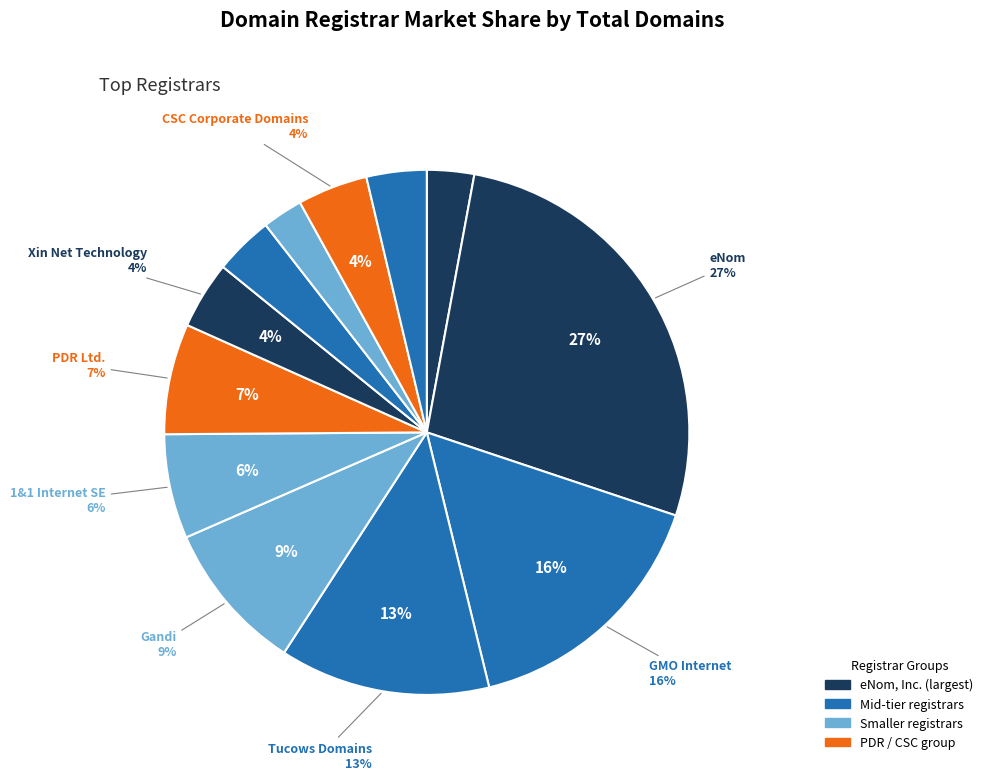

True or false: 1&1 Internet SE accounts for 1% of the total.

False